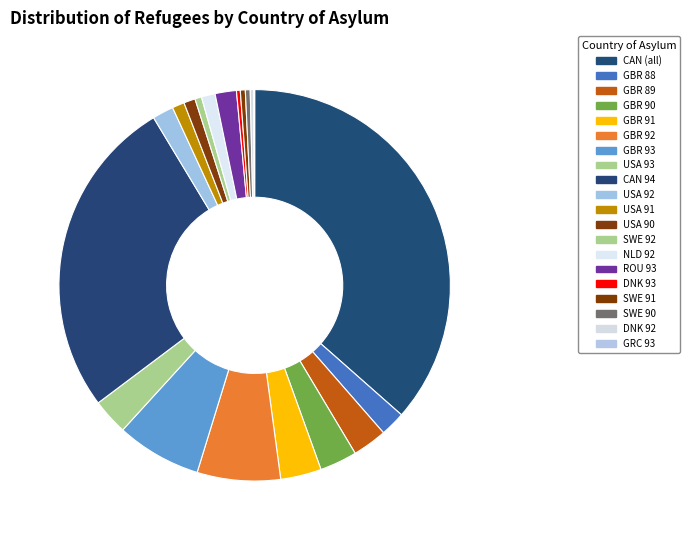

What is the smallest slice in the pie chart?

GRC_1993